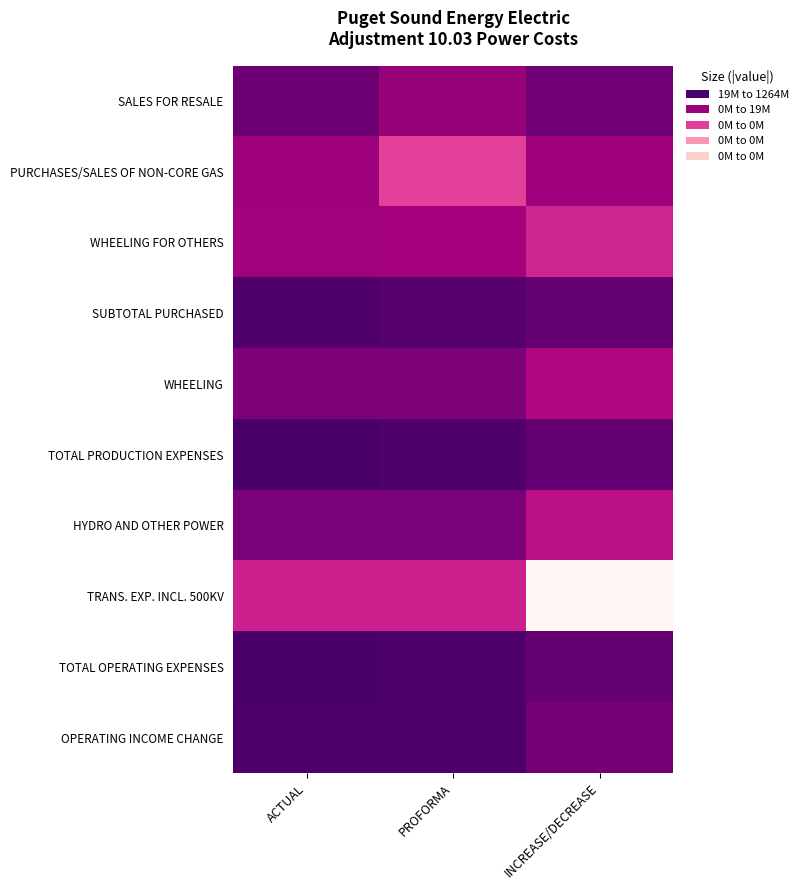

Between ACTUAL and PROFORMA, which is larger?

ACTUAL